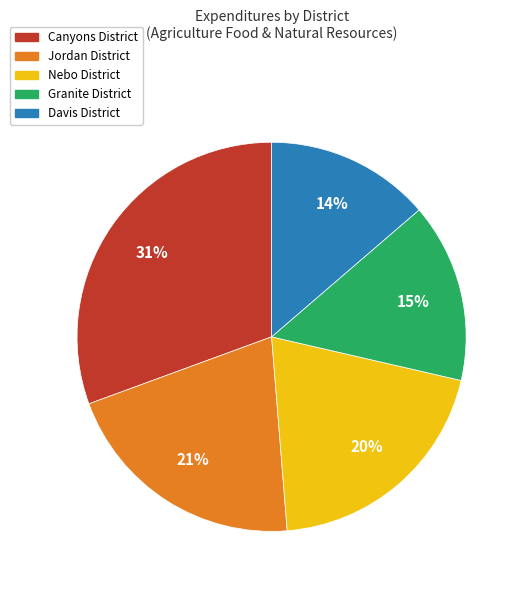

To the nearest percent, what is the difference between the largest and smallest slice percentages?

17%